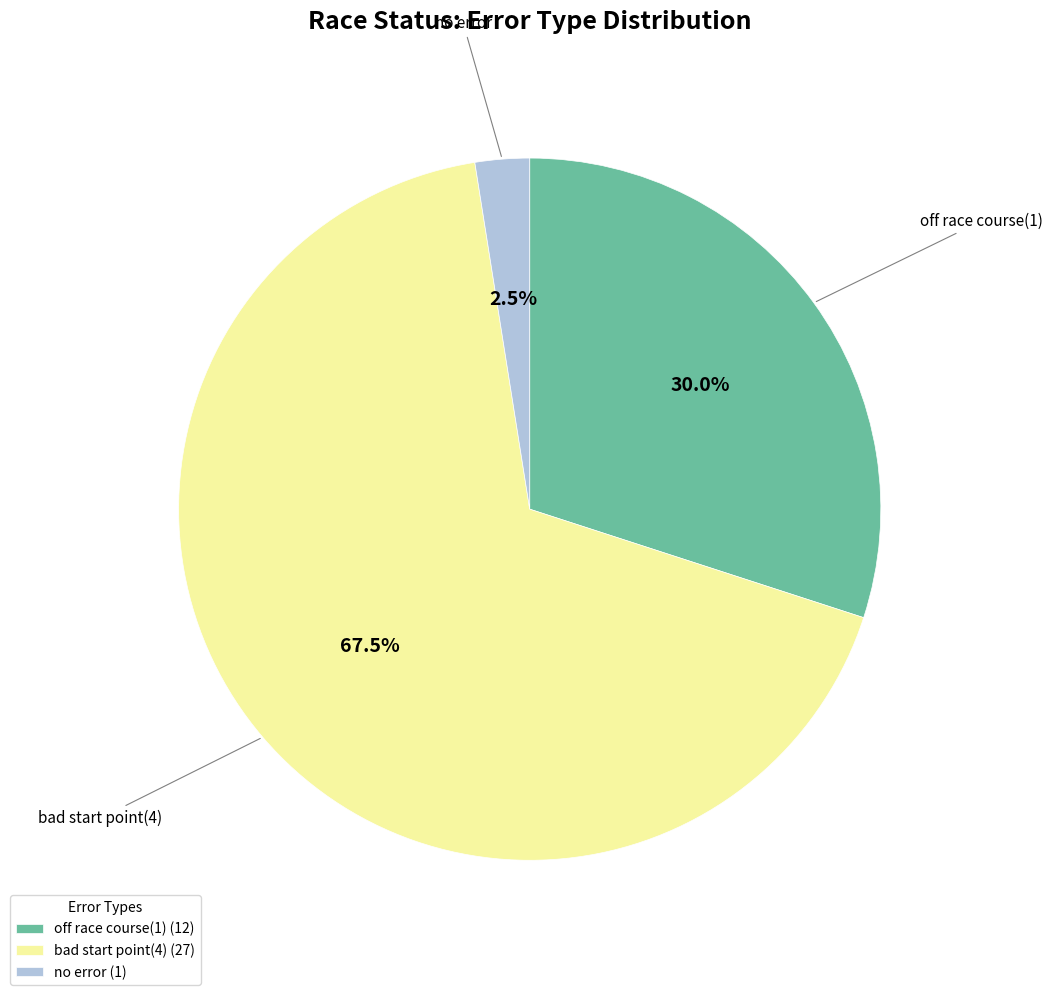

What is the smallest slice in the pie chart?

no error (1)